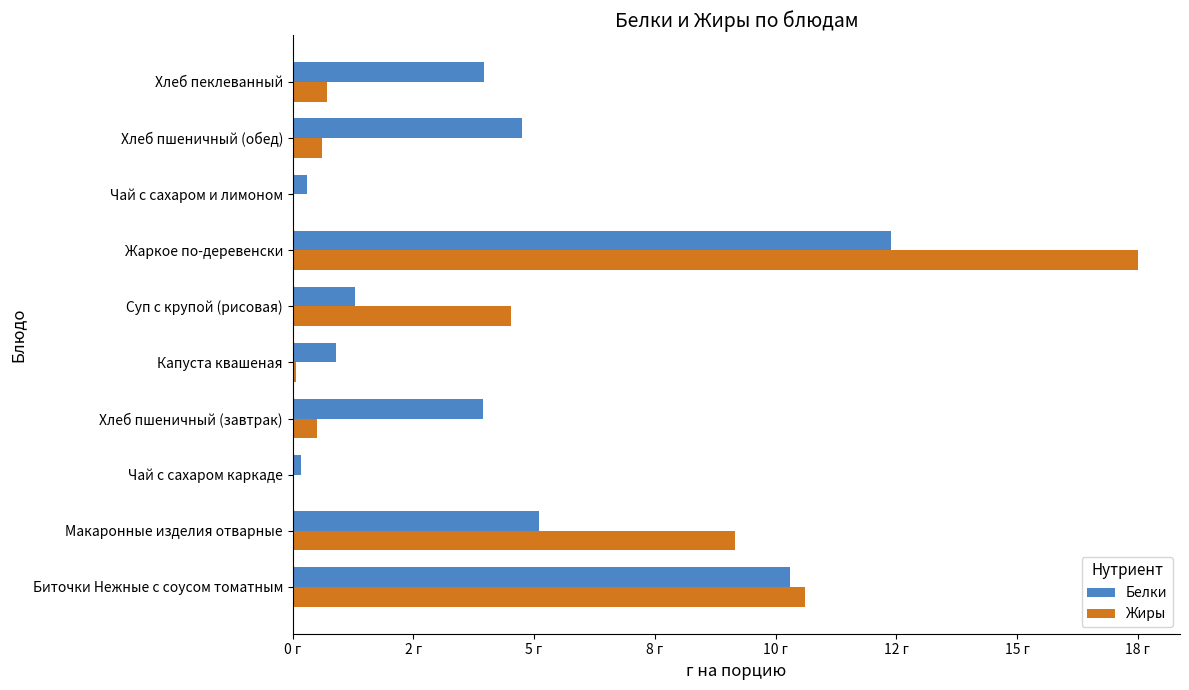

What are all the series names shown in the legend?

Белки, Жиры